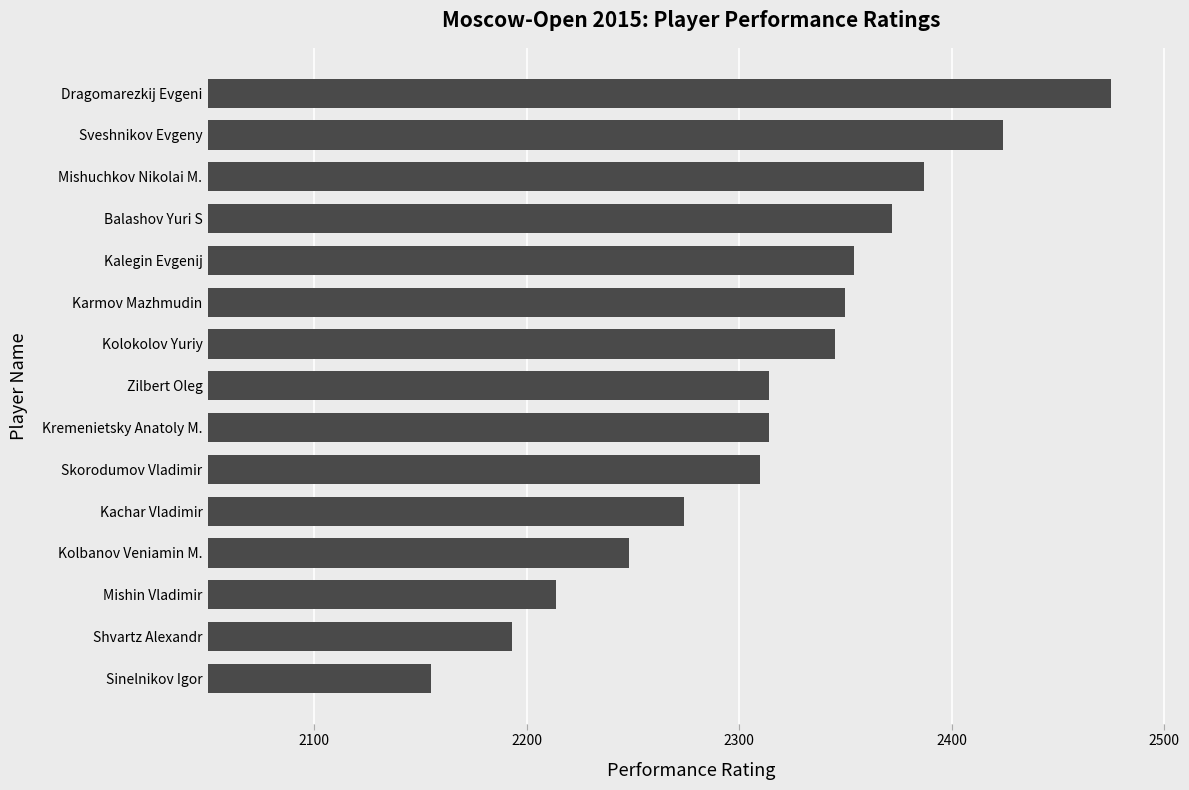

Reading bottom to top, extract all data points from this chart.

2155	2193	2214	2248	2274	2310	2314	2314	2345	2350	2354	2372	2387	2424	2475